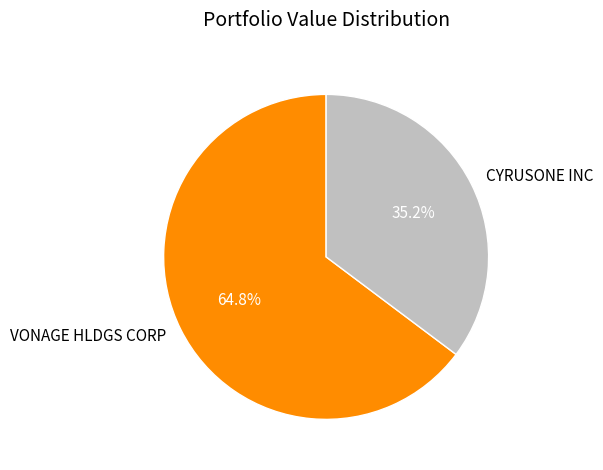

Is there a majority slice in this chart?

Yes